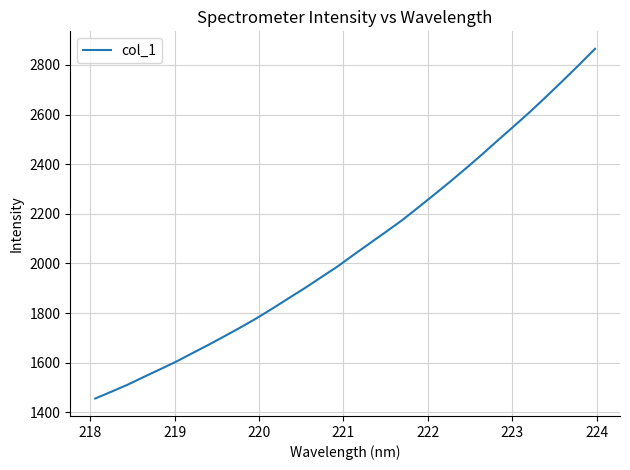

What is the minimum value shown in the chart?

1455.7